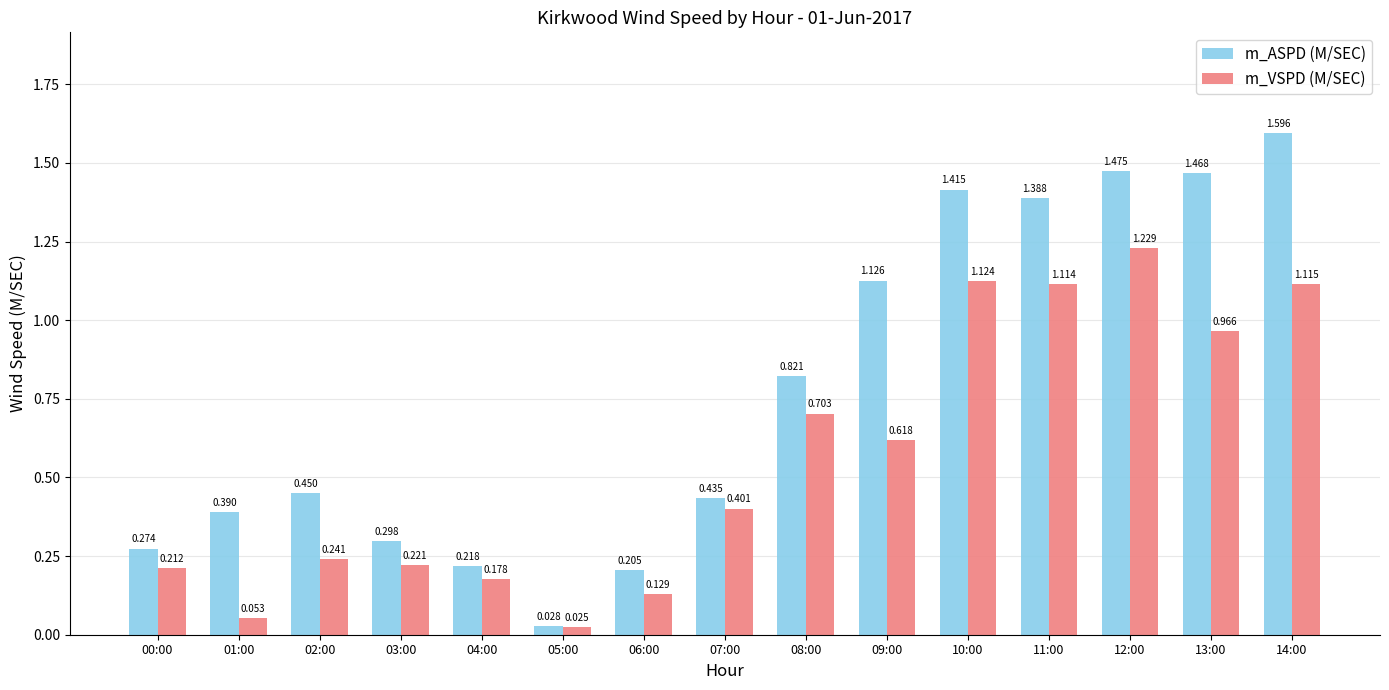

Which series has the largest total across all categories?

m_ASPD (M/SEC)